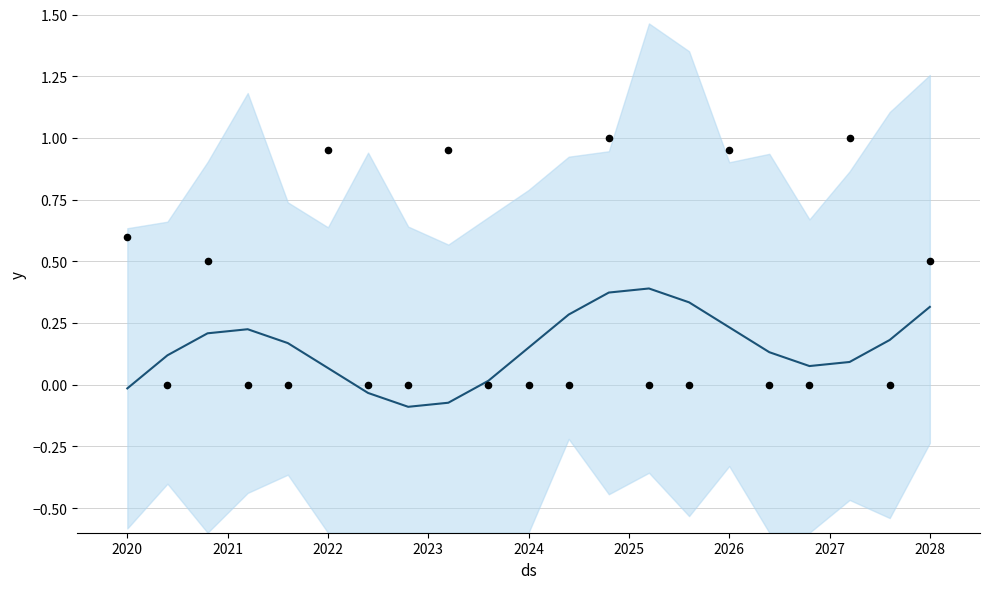

What is the total value across all series at 2027?

-0.1